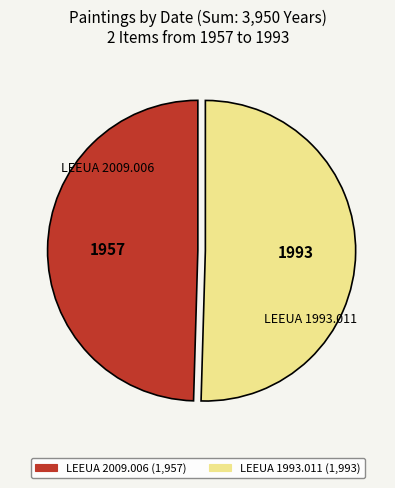

Approximately how many times larger is the value at LEEUA 2009.006 compared to LEEUA 1993.011?

1.0